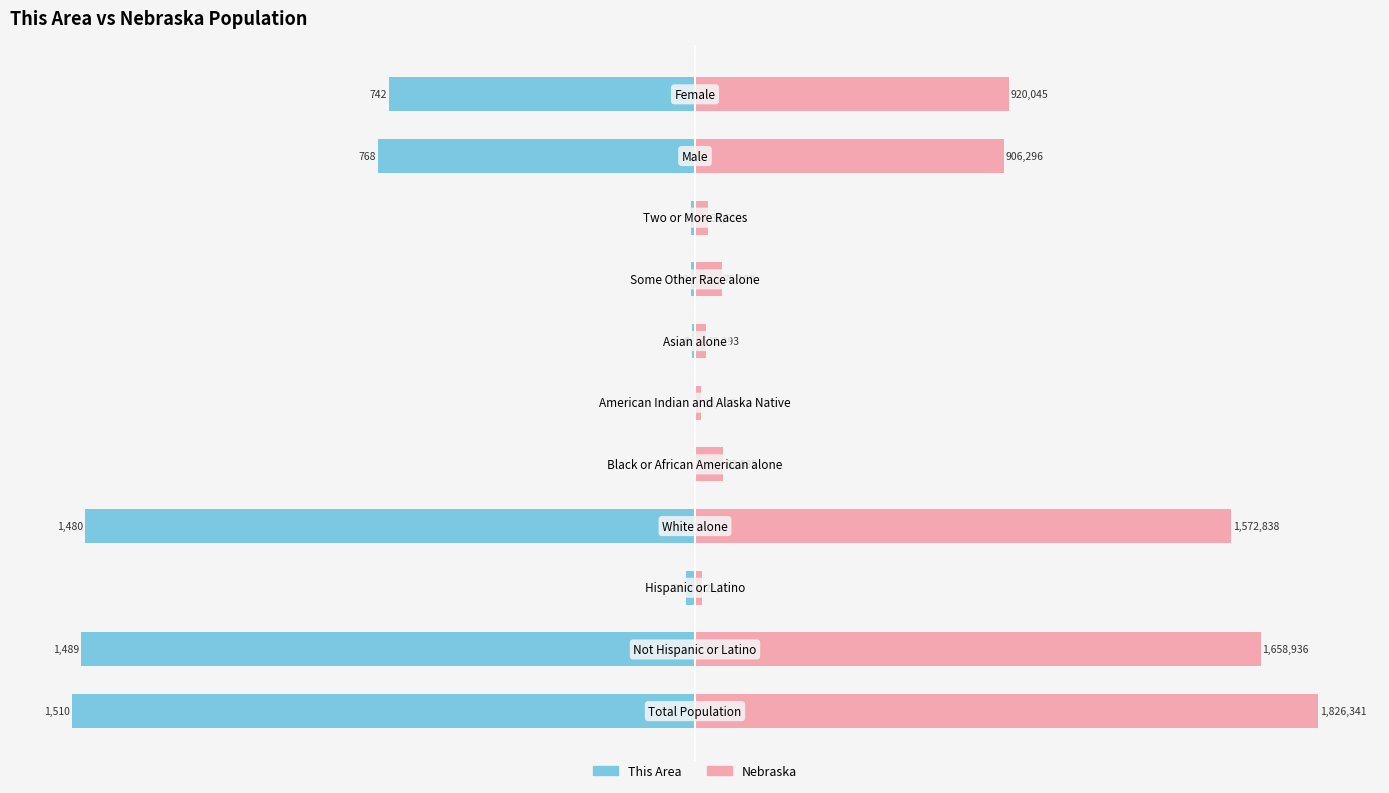

Between 25 and 100, which series saw the biggest shift?

This Area